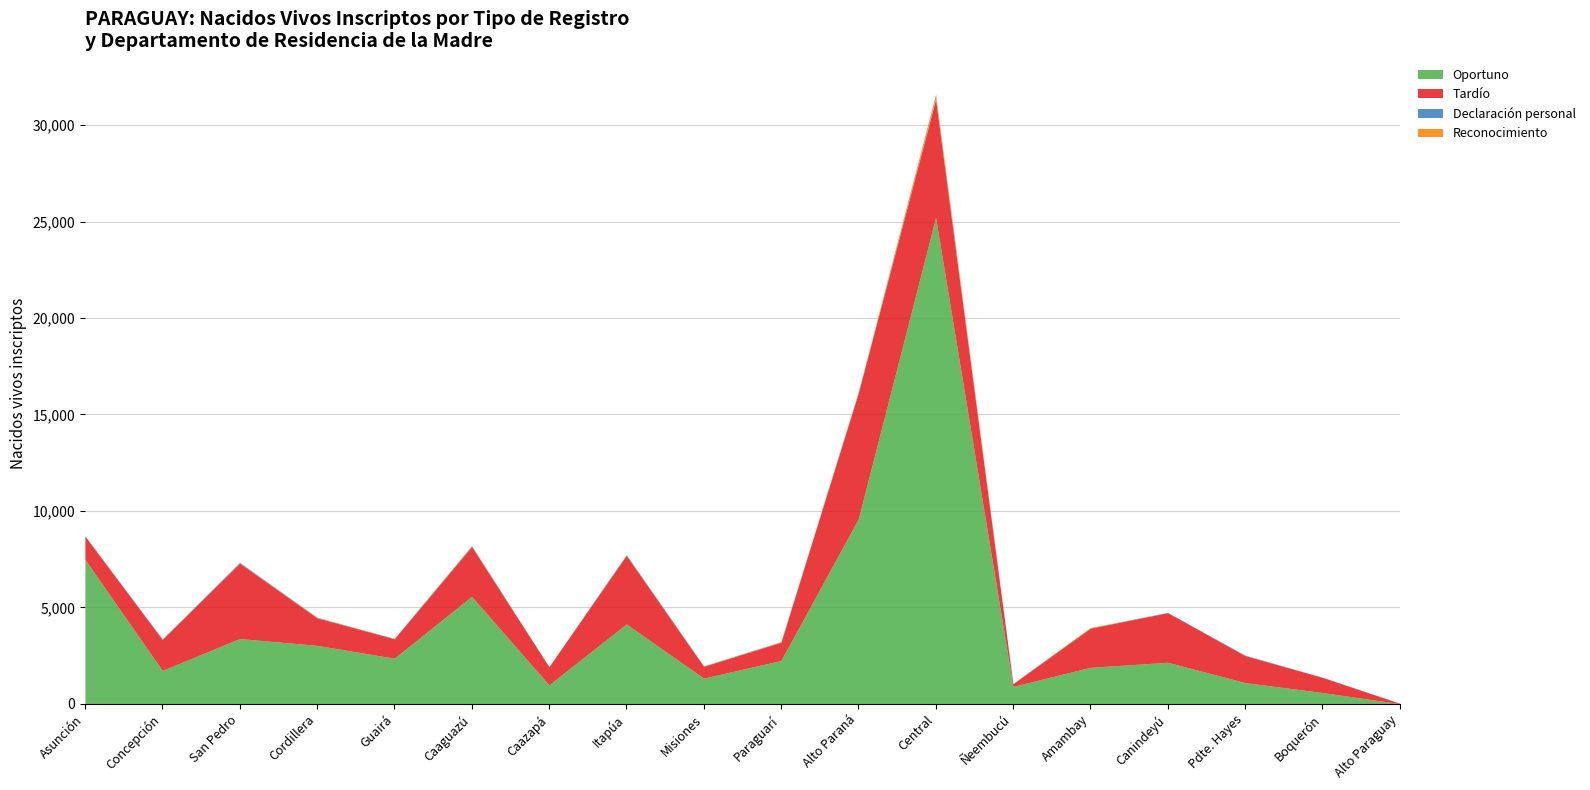

True or false: Oportuno and Declaración personal intersect in this chart.

False